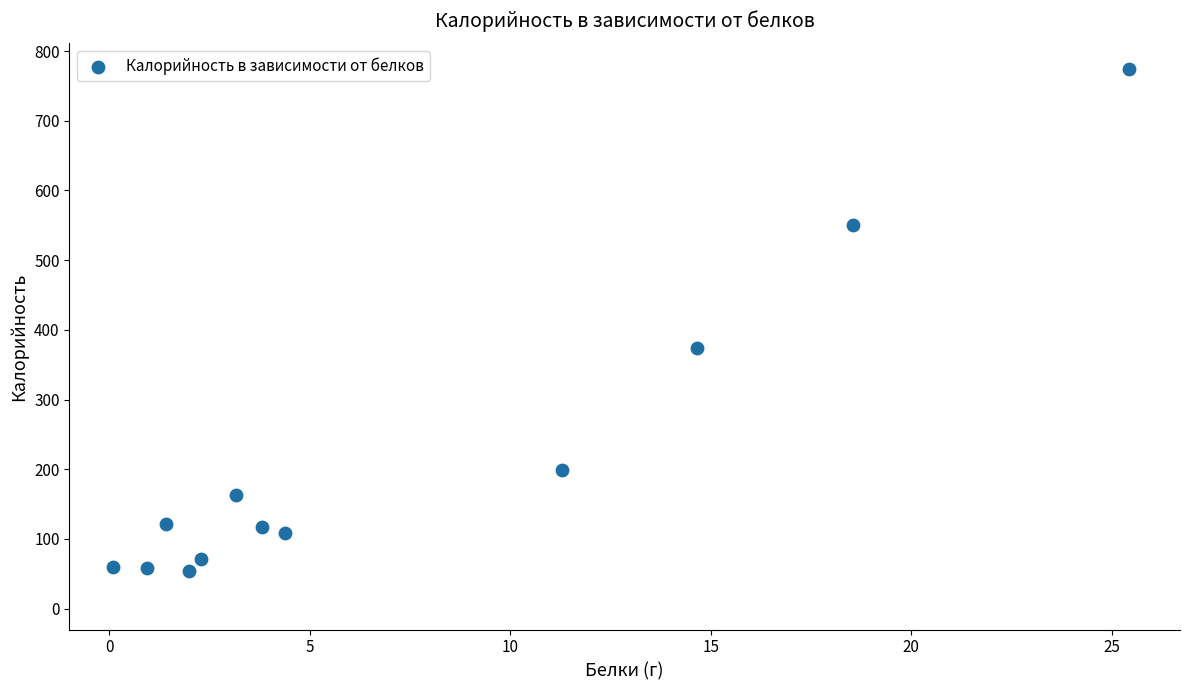

What Y value in the scatter plot is closest to 414?

373.4